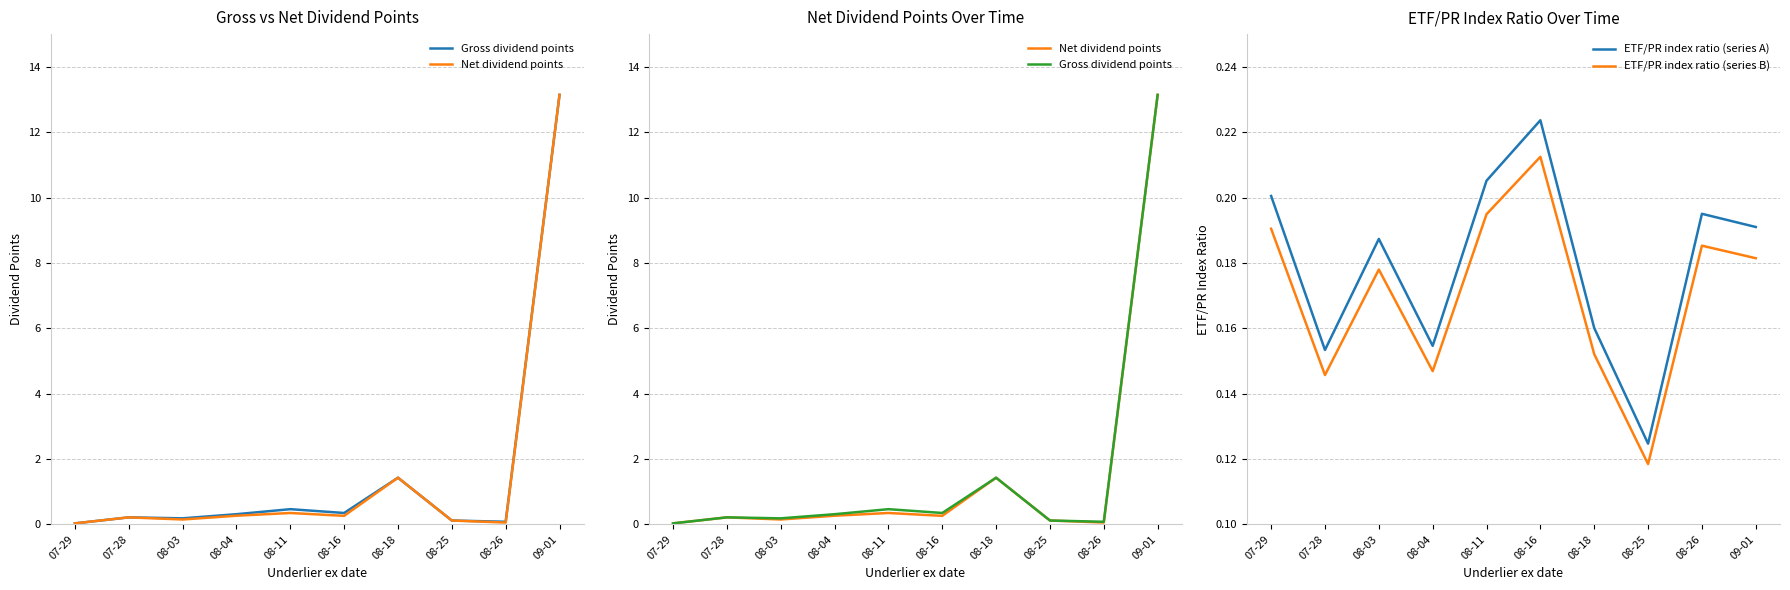

Which series ends up on top after the final intersection of ETF/PR index ratio (series B) and Net dividend points?

Net dividend points